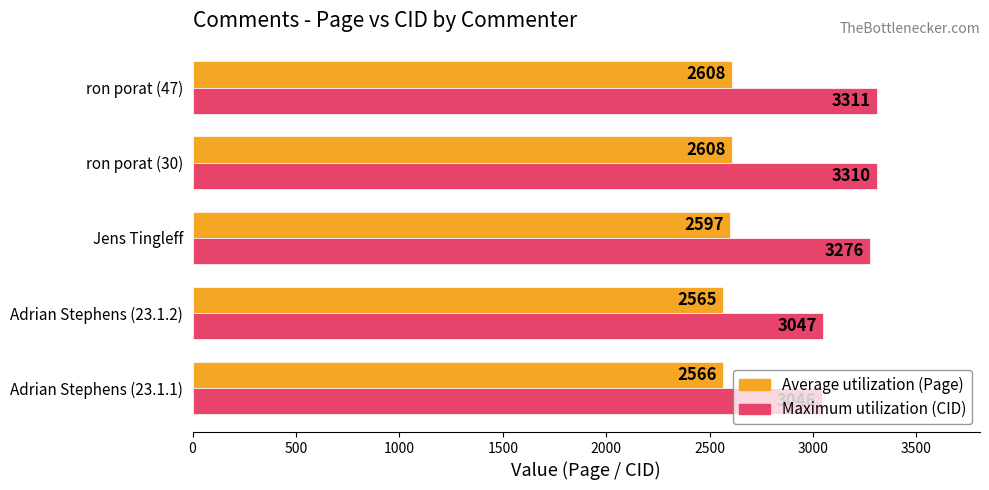

What is the greatest value displayed?

3311